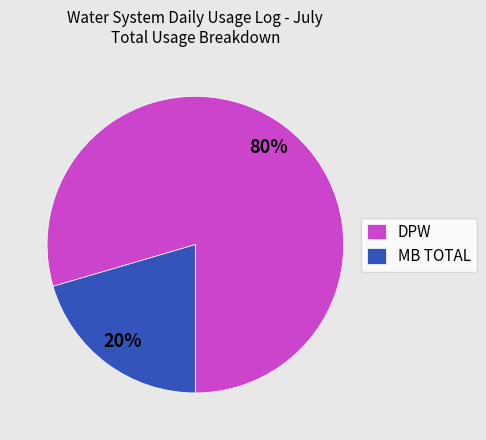

What is the majority slice?

DPW